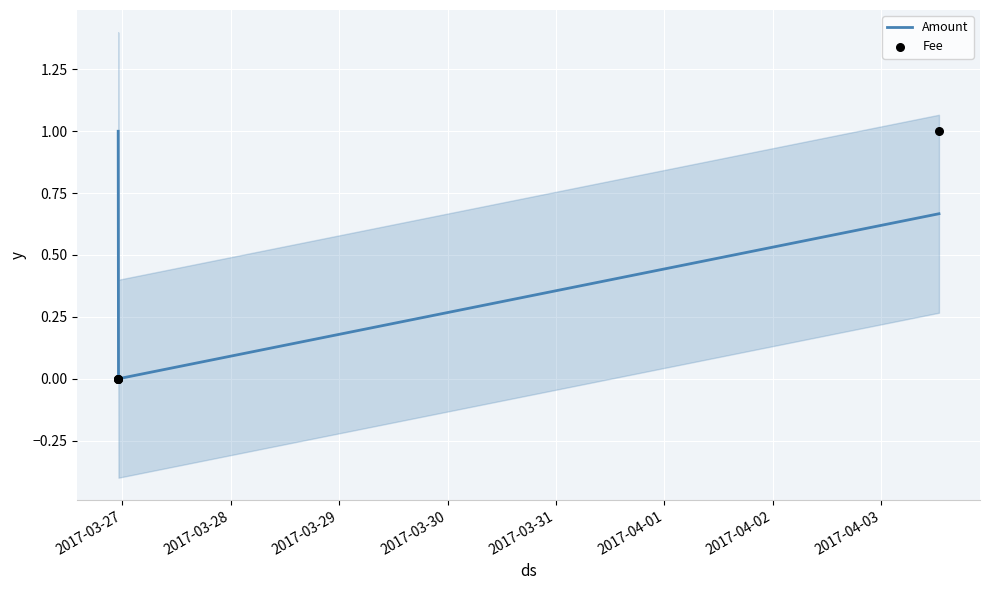

Which series contains the lowest Y value?

Amount